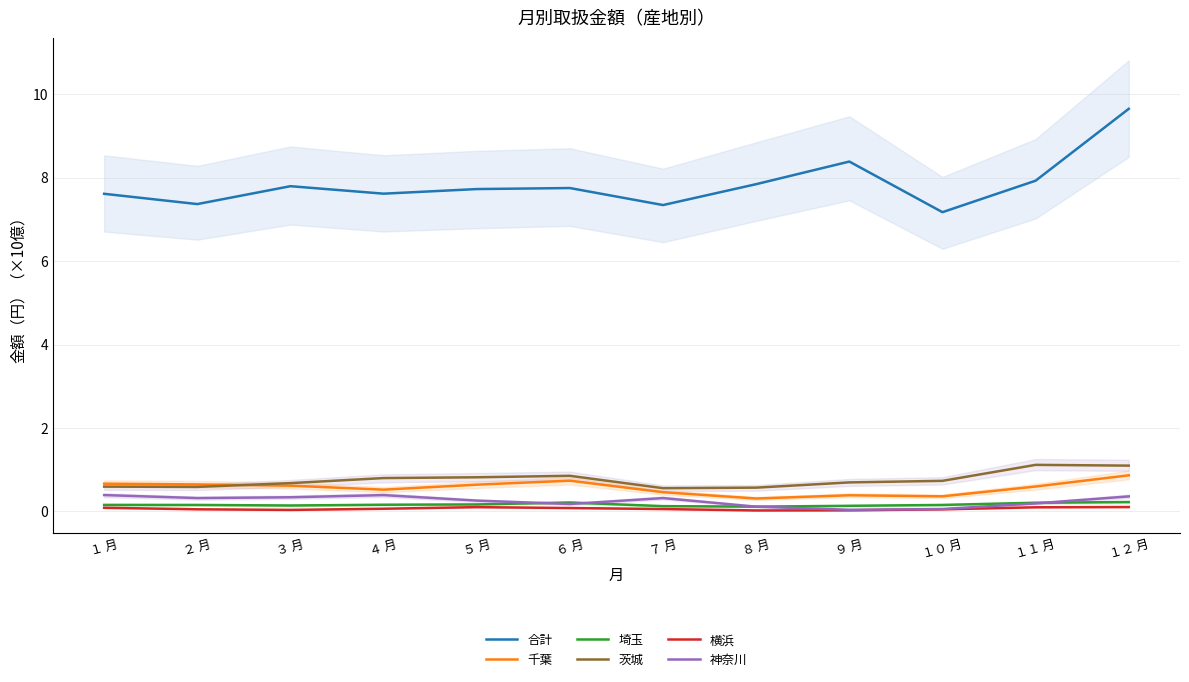

What is the sum of all 茨城 values?

9.1